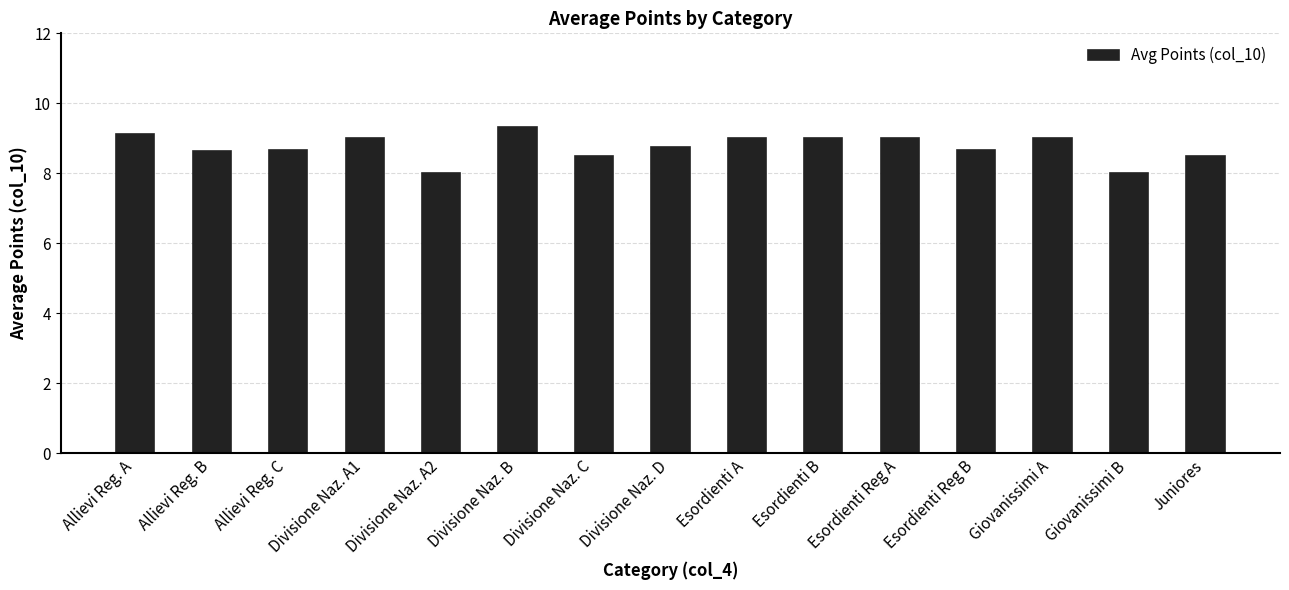

True or false: the data shows 8.7 at Esordienti Reg B.

True